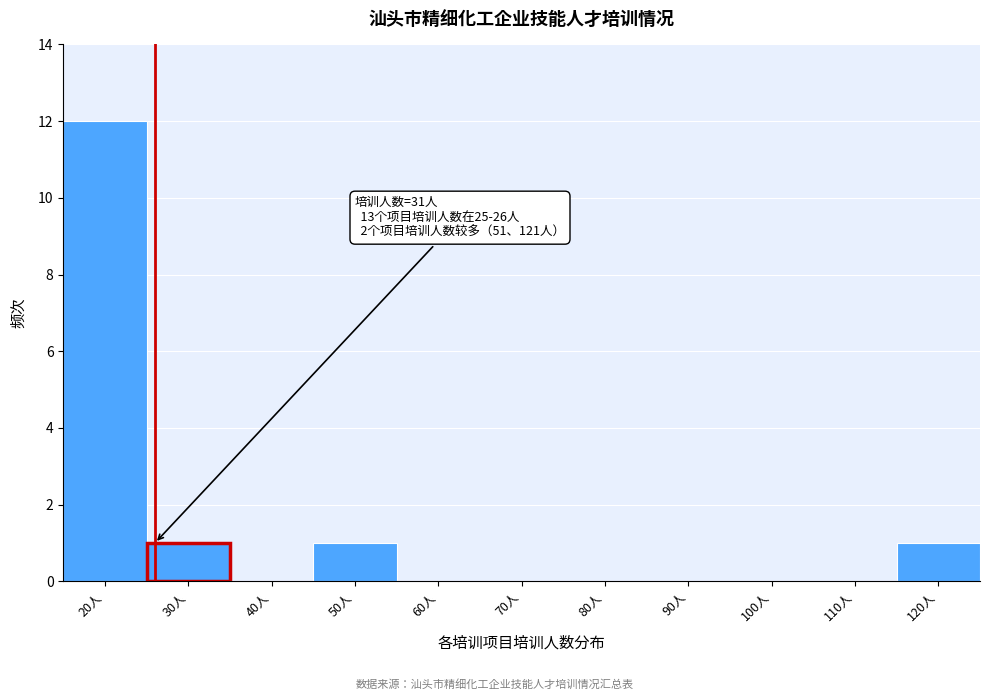

Reading left to right, extract all data points from this chart.

20人=12	30人=1	40人=0	50人=1	60人=0	70人=0	80人=0	90人=0	100人=0	110人=0	120人=1